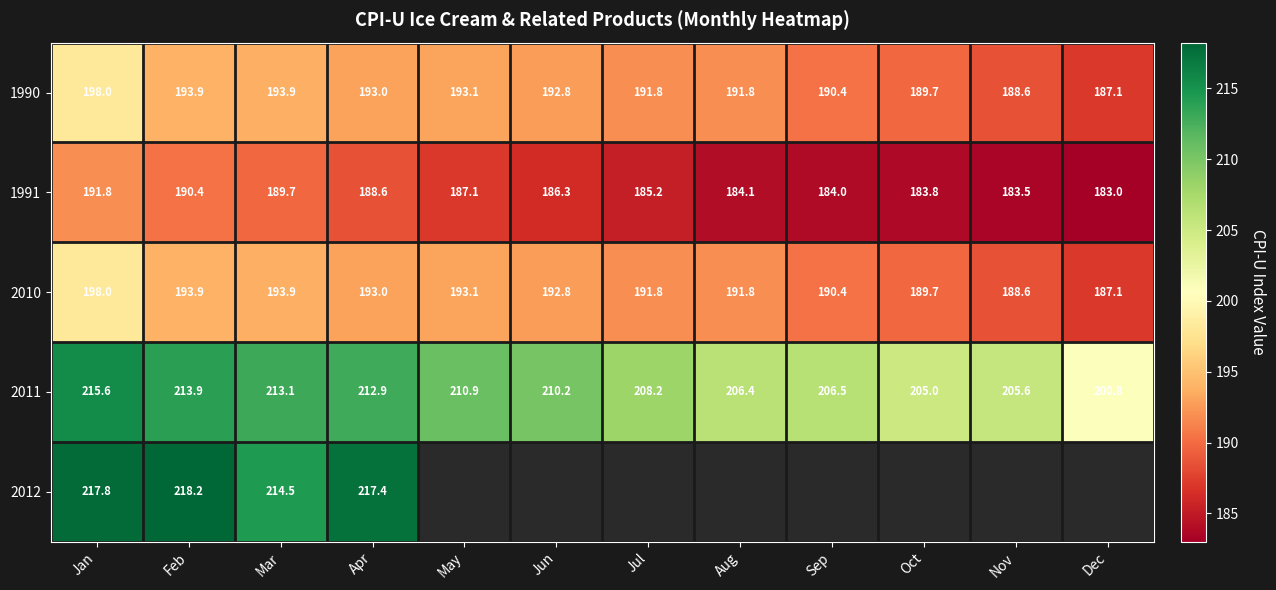

What is the maximum value shown in the chart?

218.2